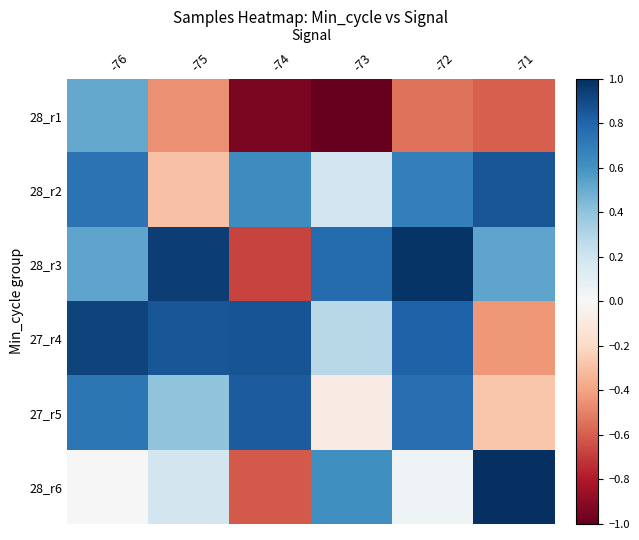

Reading left to right, what are all the values shown in this chart?

28_r1: -76=0.5	-75=-0.5	-74=-0.9	-73=-1.0	-72=-0.5	-71=-0.6
28_r2: -76=0.7	-75=-0.3	-74=0.6	-73=0.2	-72=0.7	-71=0.9
28_r3: -76=0.5	-75=0.9	-74=-0.7	-73=0.8	-72=1.0	-71=0.5
27_r4: -76=0.9	-75=0.9	-74=0.9	-73=0.3	-72=0.8	-71=-0.4
27_r5: -76=0.7	-75=0.4	-74=0.8	-73=-0.1	-72=0.8	-71=-0.3
28_r6: -76=0.0	-75=0.2	-74=-0.6	-73=0.6	-72=0.0	-71=1.0